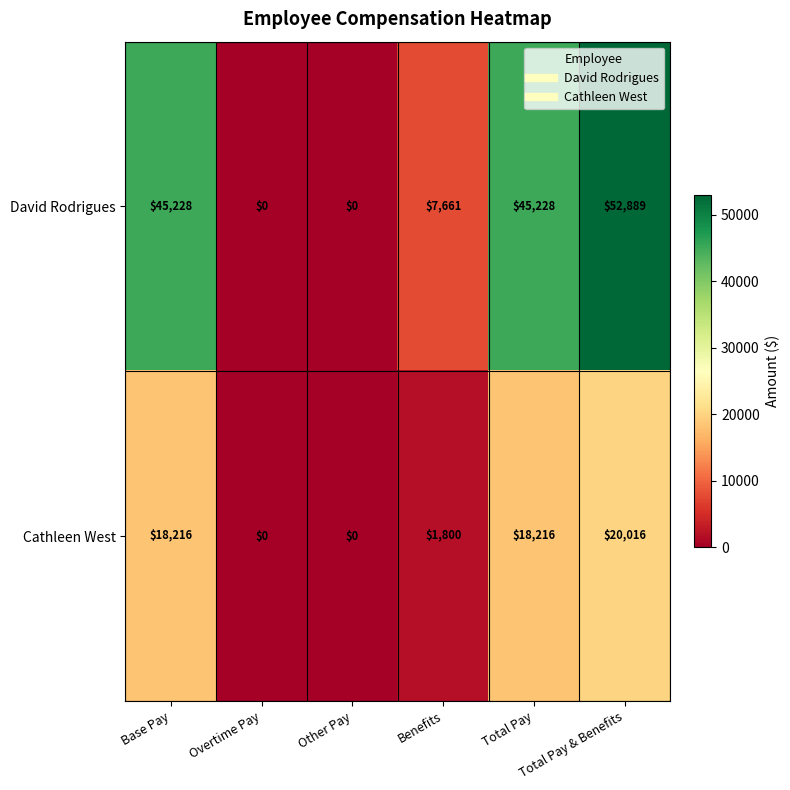

What is the difference between the maximum and minimum values in the Cathleen West series?

20016